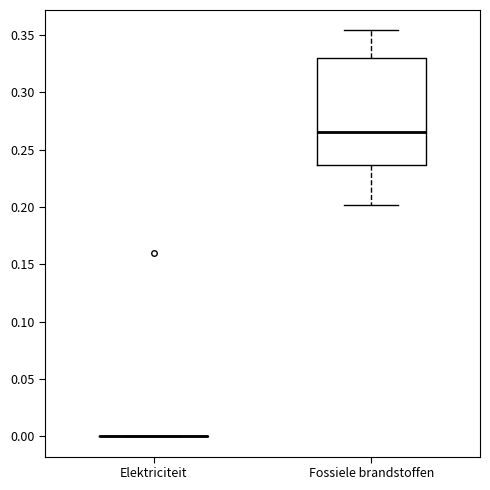

Where is the upper edge of the box for Fossiele brandstoffen on the y-axis? The values are not printed on the chart, so give them approximately, as read against the axis.

0.330